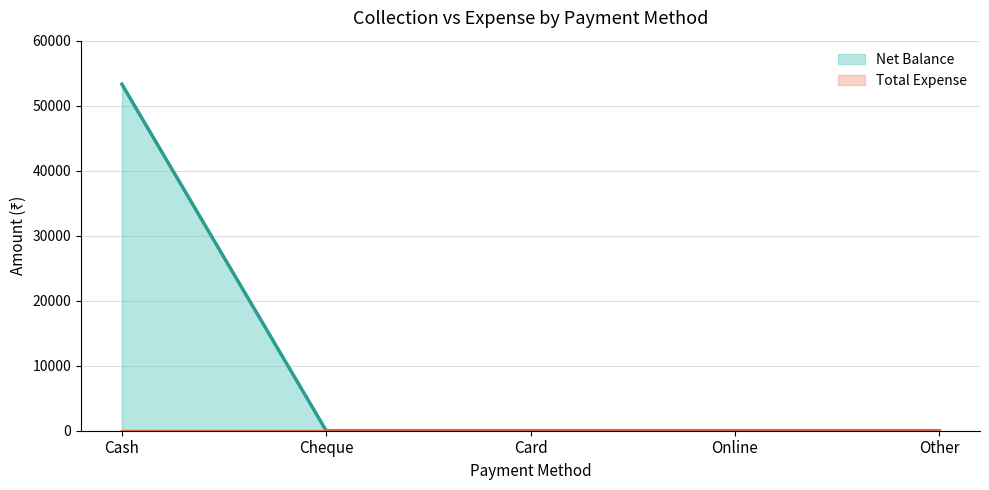

True or false: the data has more than 1 interior local peaks.

False